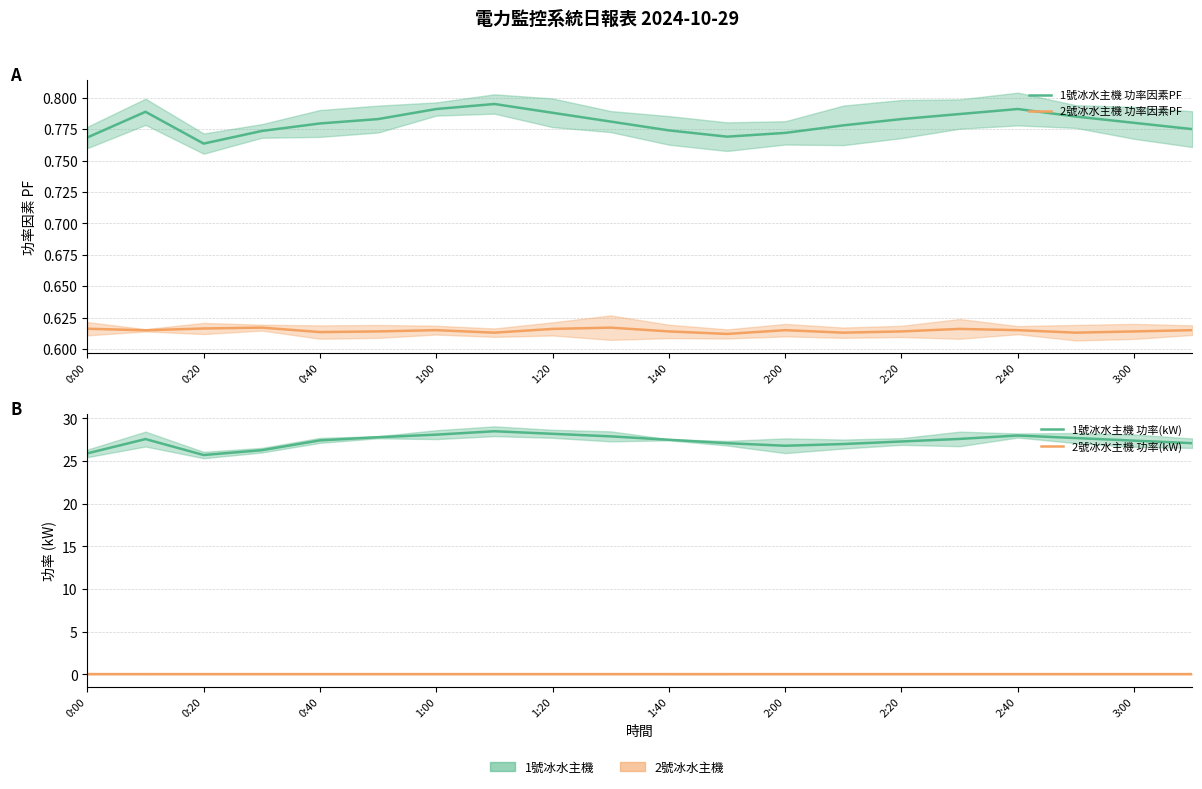

Does the chart display data point markers on the line(s)?

No